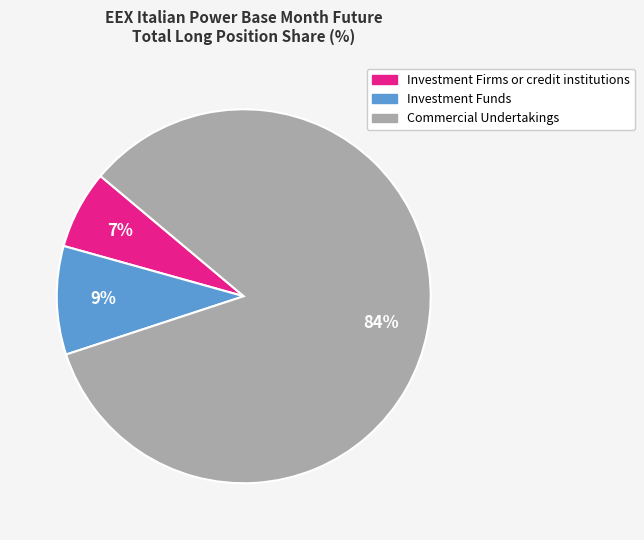

Count the number of slices in the pie.

3